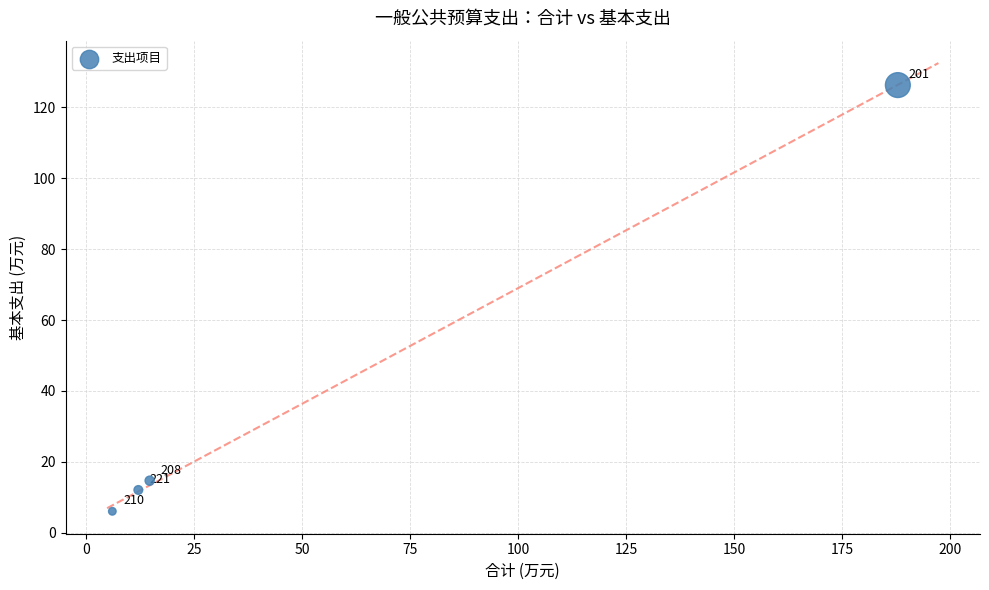

What Y value in the scatter plot is closest to 66?

14.7